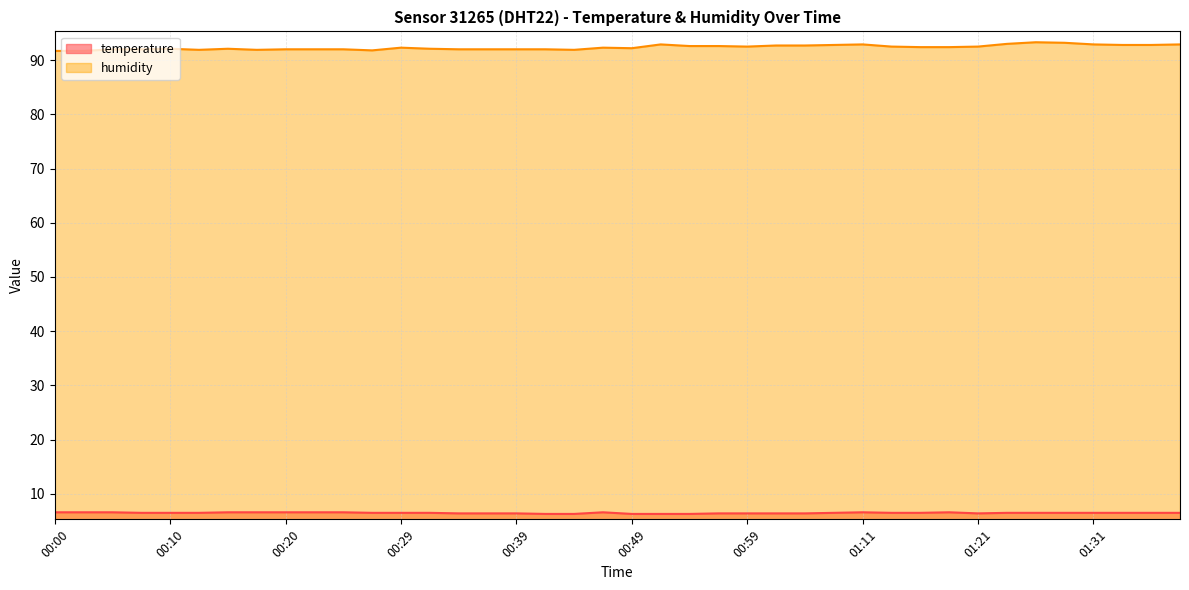

What position from the left is 01:14?

30